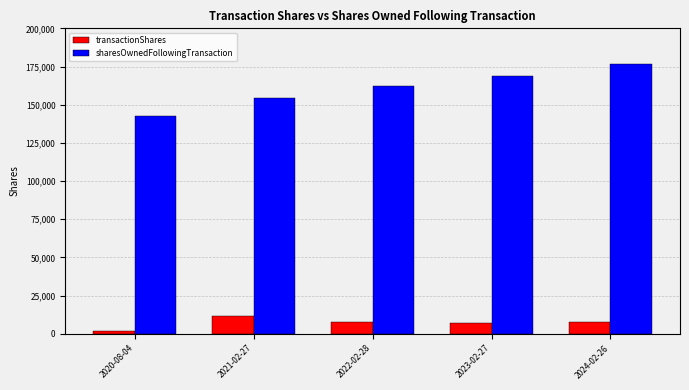

What value does the sharesOwnedFollowingTransaction series have at 2020-08-04?

142368